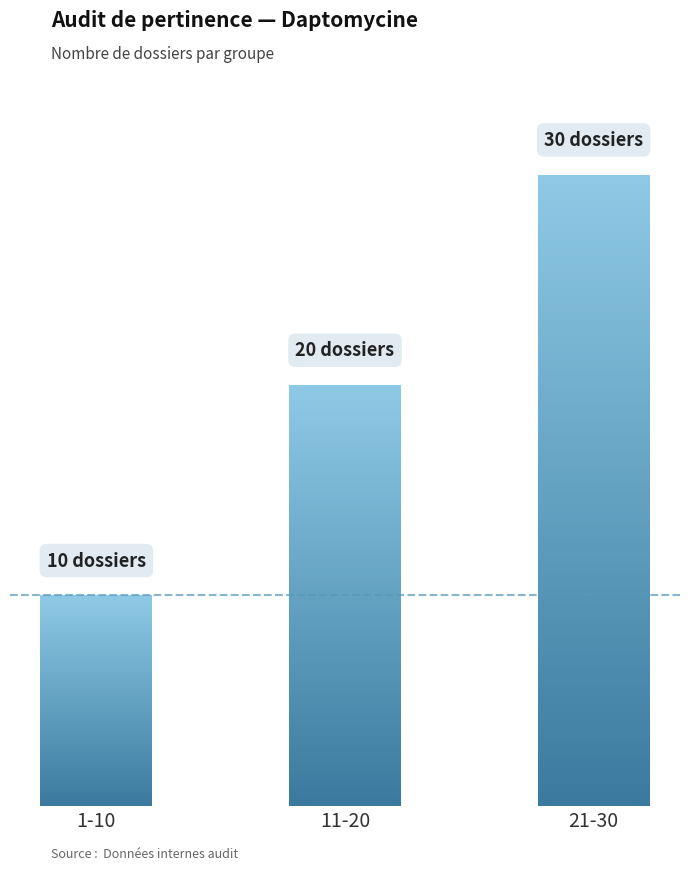

The chart shows a value of 34 at 11-20. True or false?

False